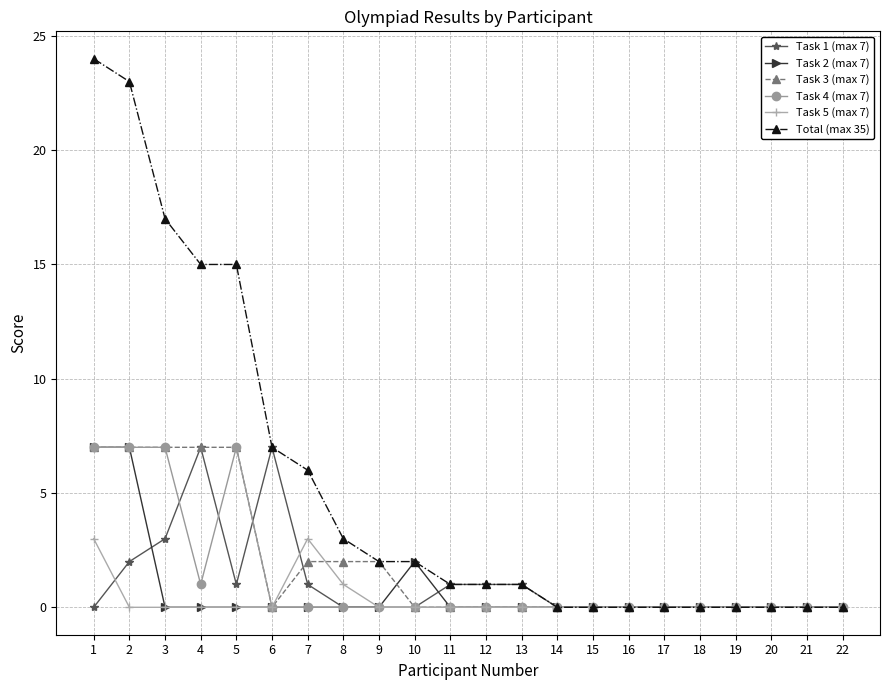

Does the chart have visible grid lines?

Yes